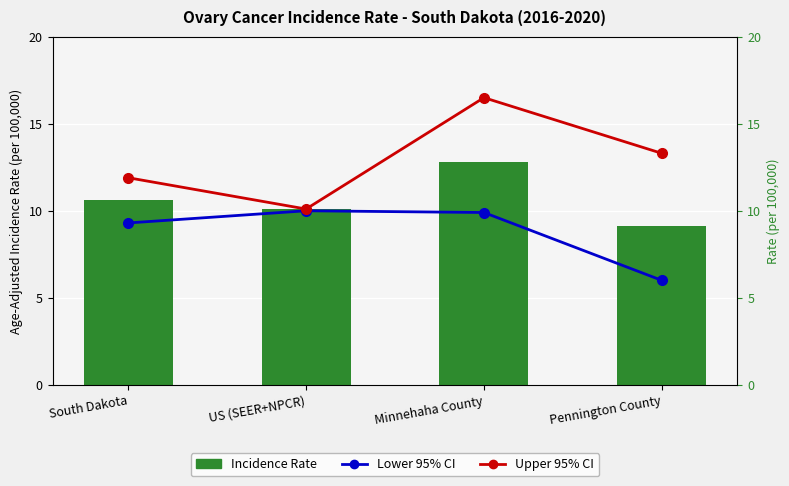

How many bars are there in each group?

3